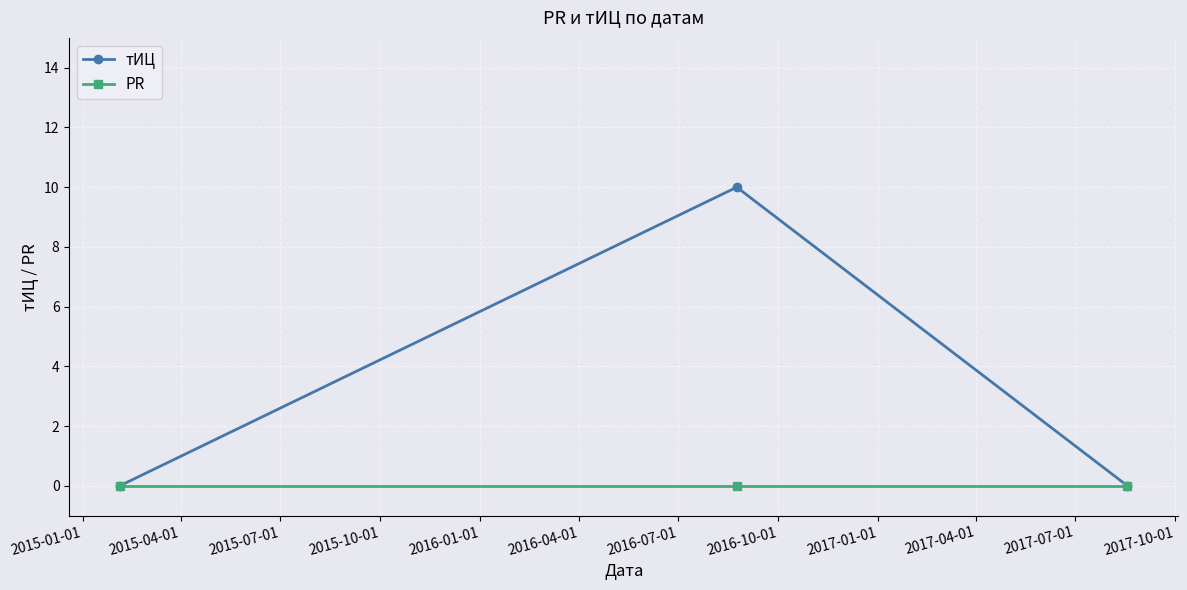

List the series in order of their overall mean, lowest first.

PR, тИЦ